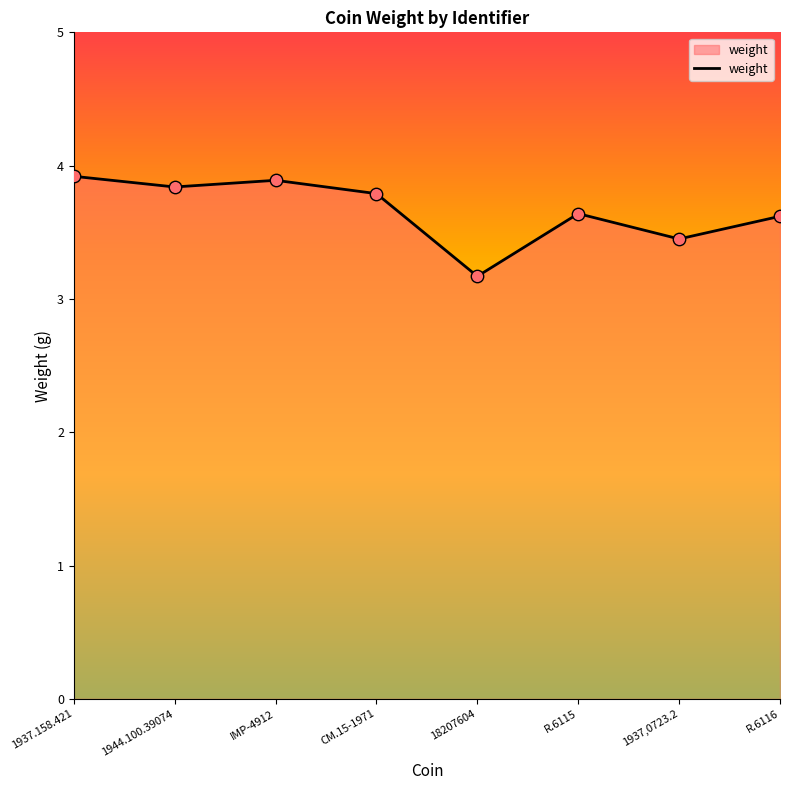

What is the change in value from 1937.158.421 to CM.15-1971?

-0.1